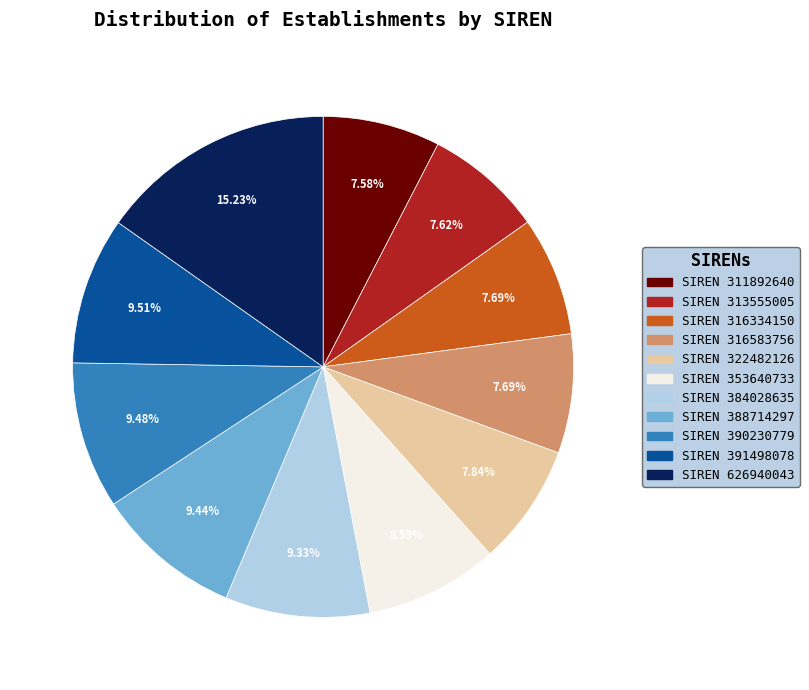

Is there a majority slice in this chart?

No